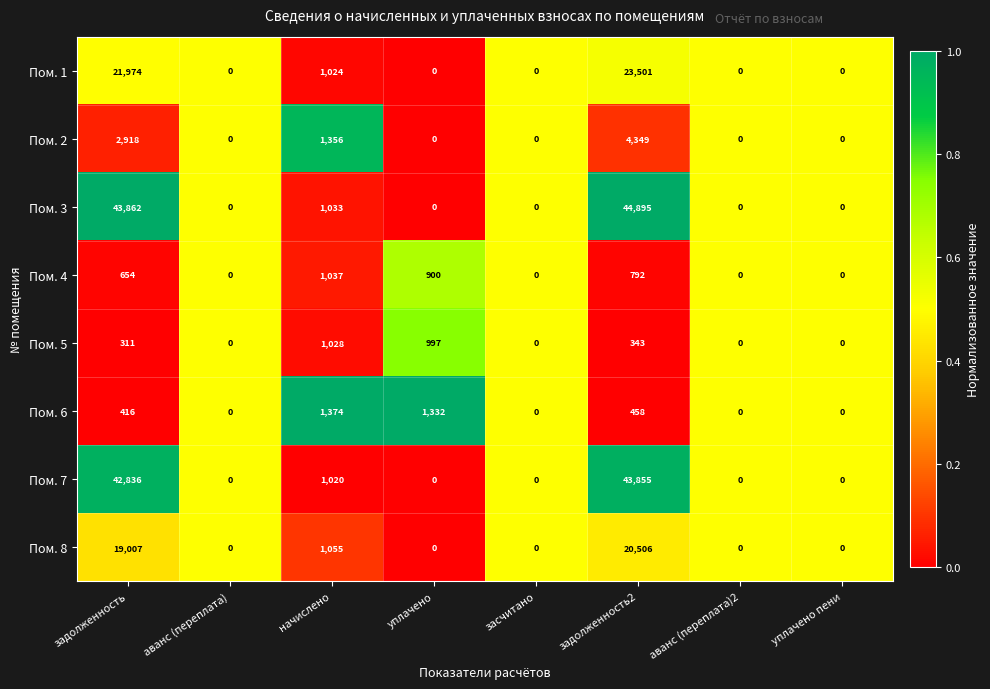

How many distinct data groups are displayed?

8